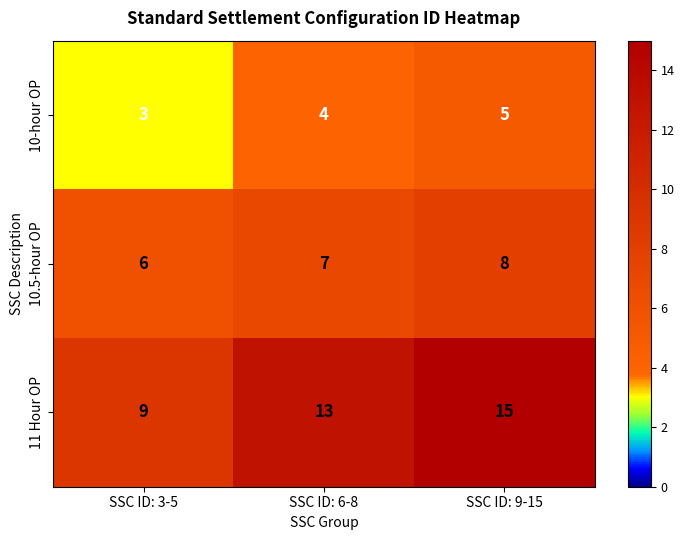

What is the sum of the 11 Hour OP values at SSC ID: 6-8 and SSC ID: 3-5?

22